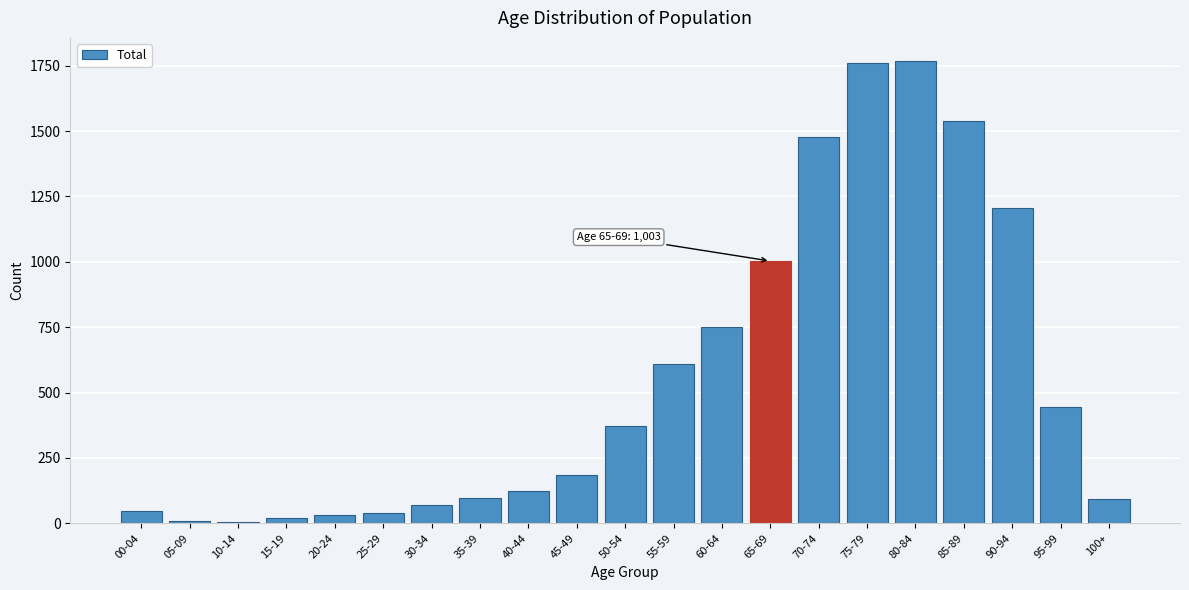

What is the sum of all values?

11658